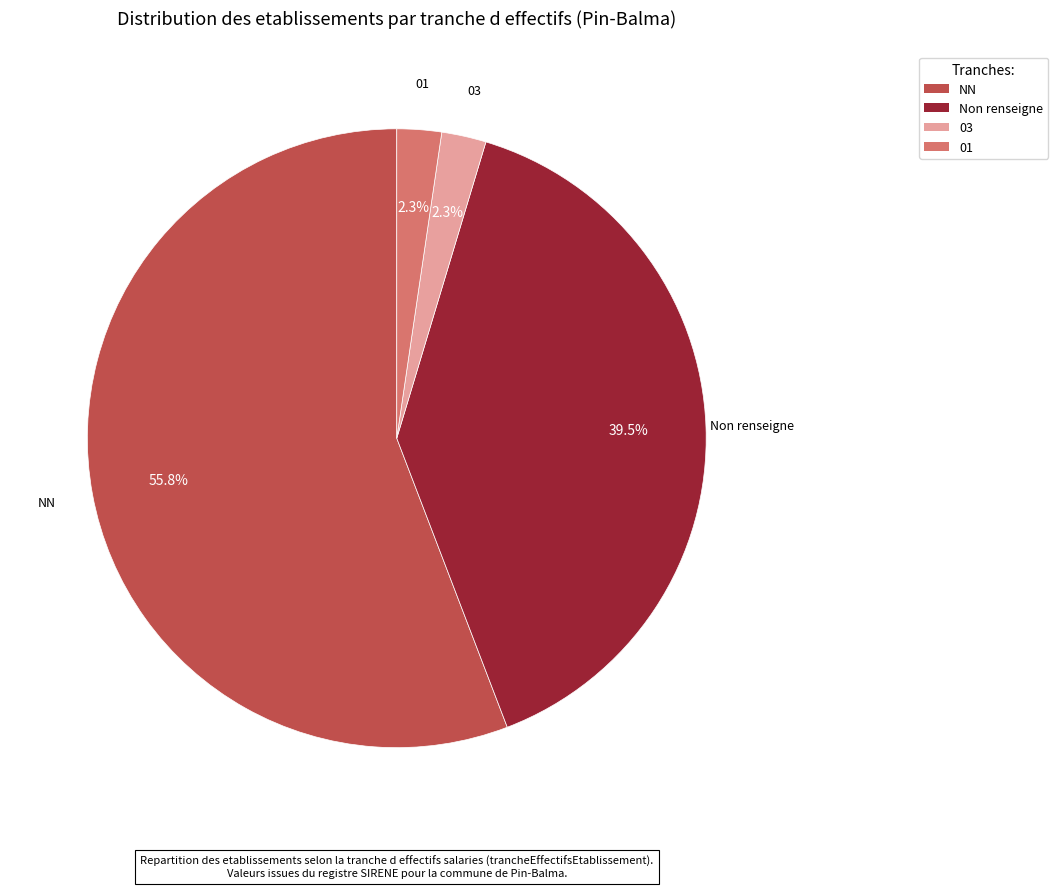

Does any single category account for the majority?

Yes